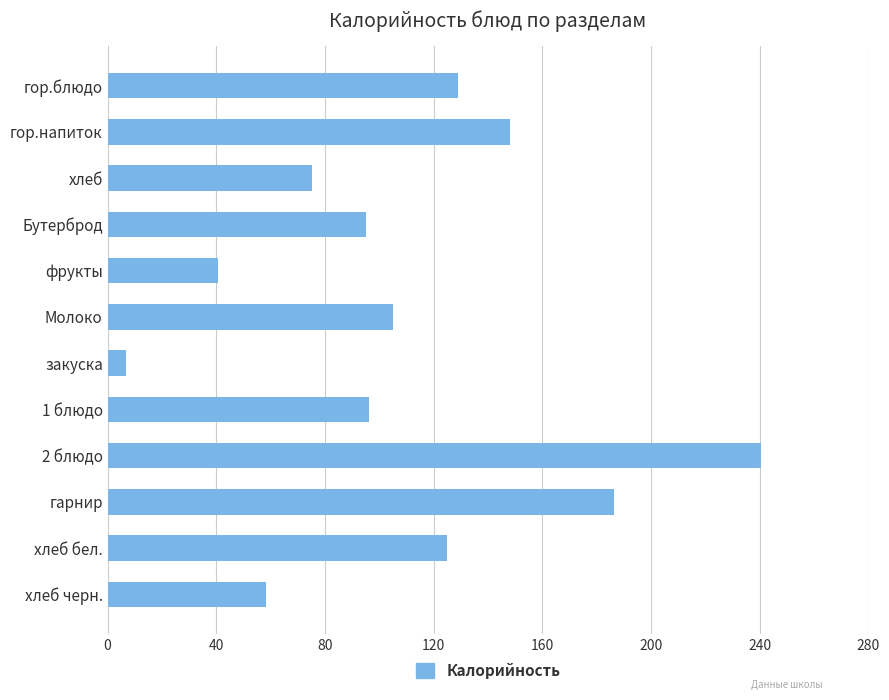

Reading top to bottom, transcribe all the data shown in this chart.

128.8	148.2	75.2	95.0	40.8	105.0	6.8	96.2	240.4	186.3	125.1	58.3